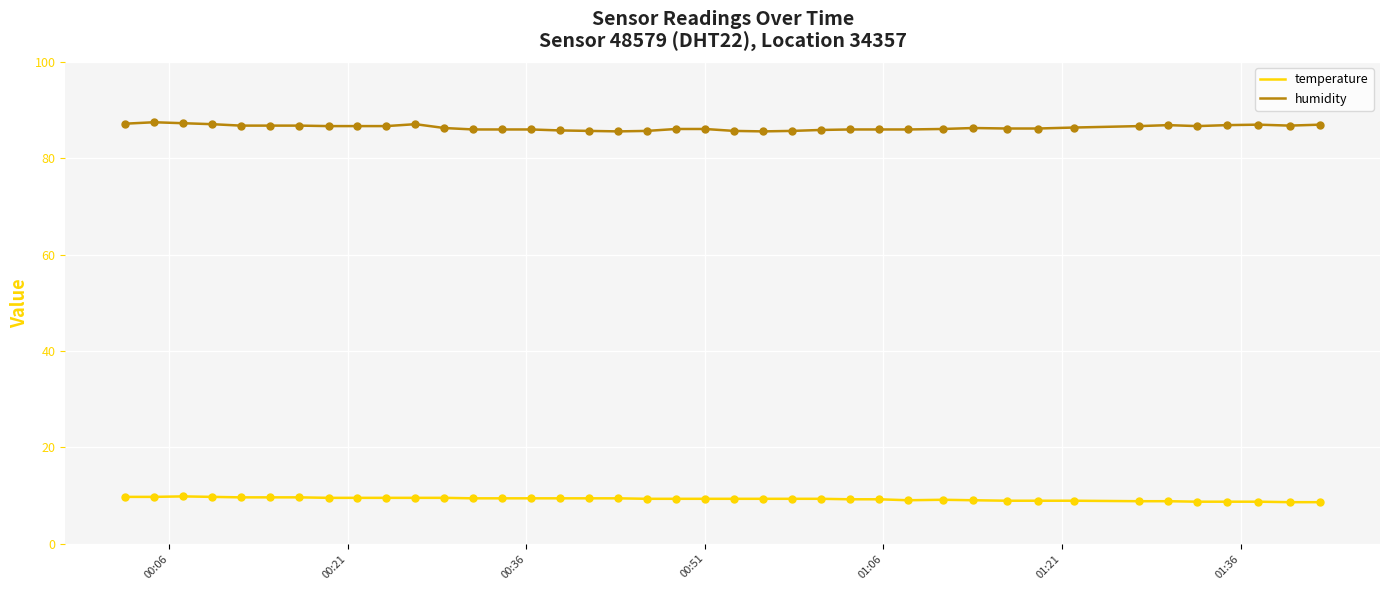

What is the highest value of the temperature series?

9.8